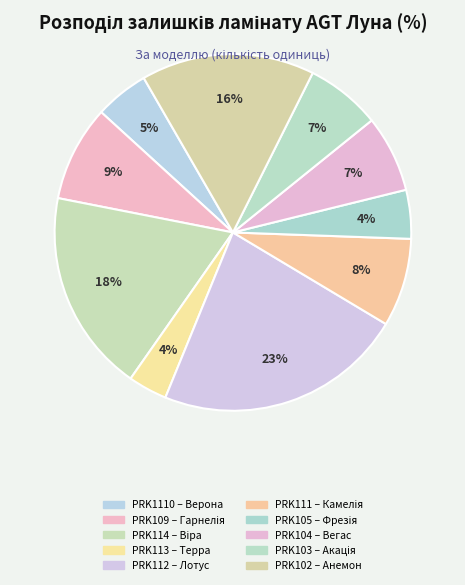

Which category has the biggest portion of the pie?

PRK112 – Лотус